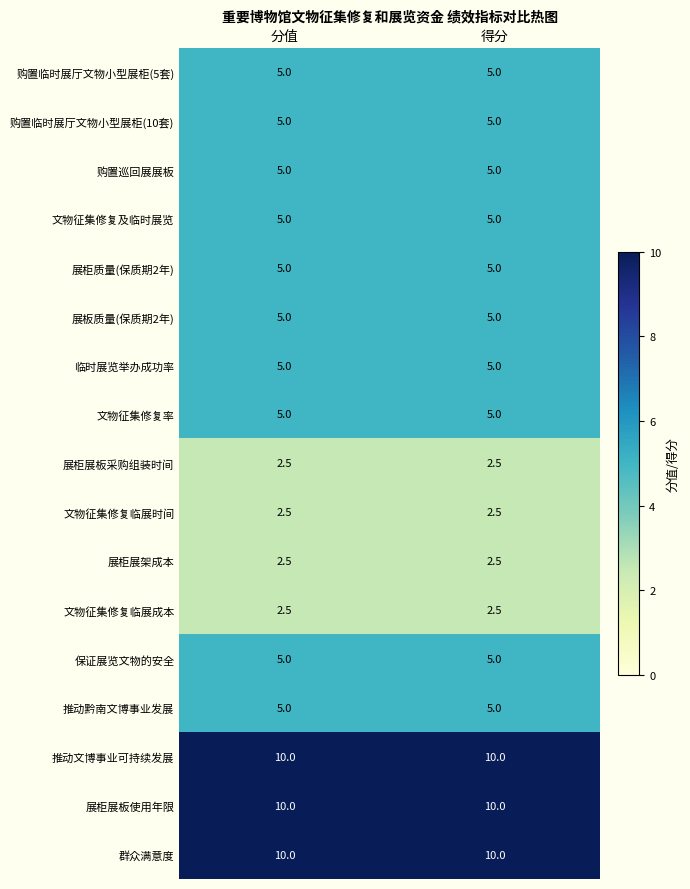

What is the minimum value shown in the chart?

2.5